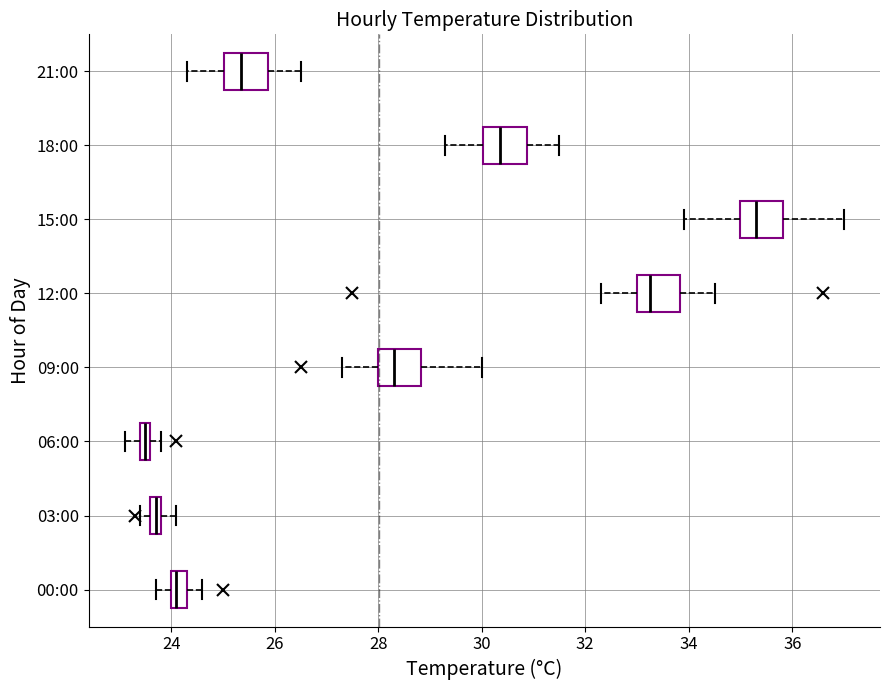

Where does the right whisker of the box for 00:00 end on the x-axis? The values are not printed on the chart, so give them approximately, as read against the axis.

24.6